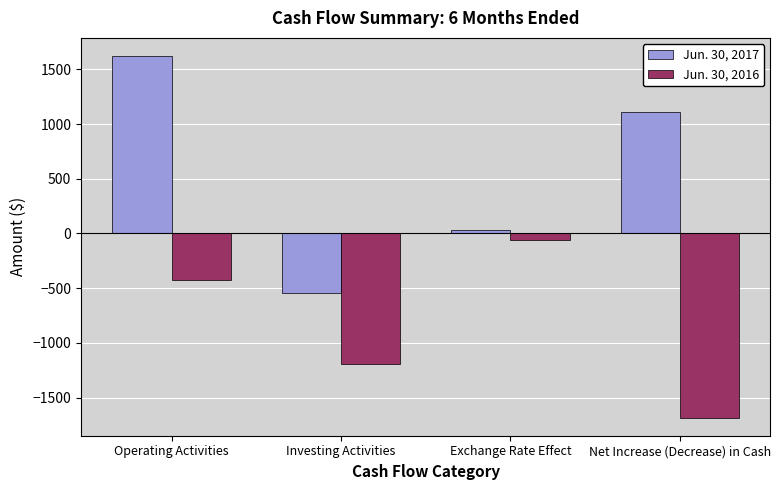

What is the label of the 3rd bar from the left?

Exchange Rate Effect